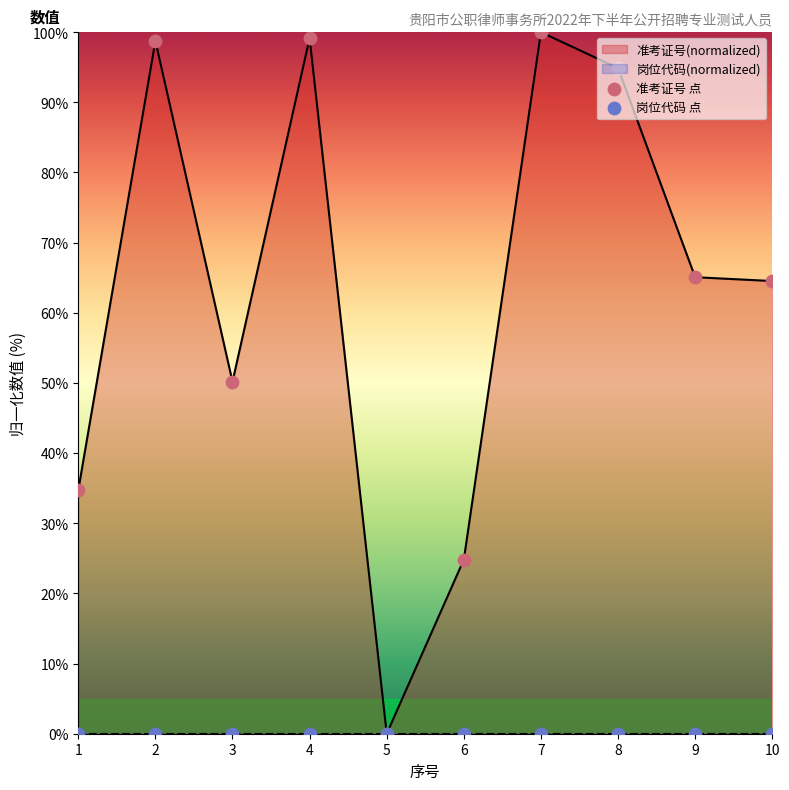

Which series has the largest Y range (max minus min)?

准考证号 点